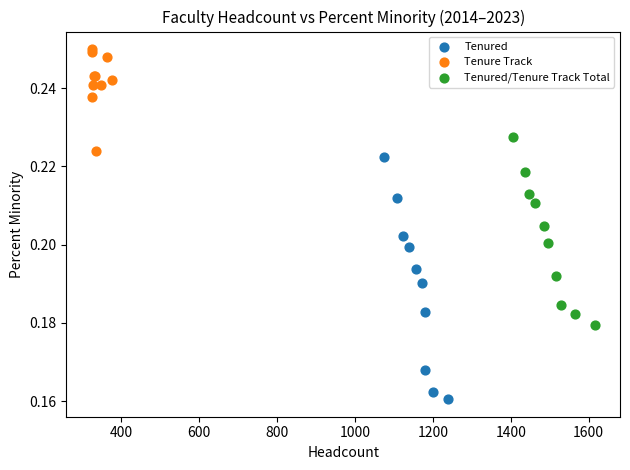

Which series reaches the minimum Y coordinate?

Tenured